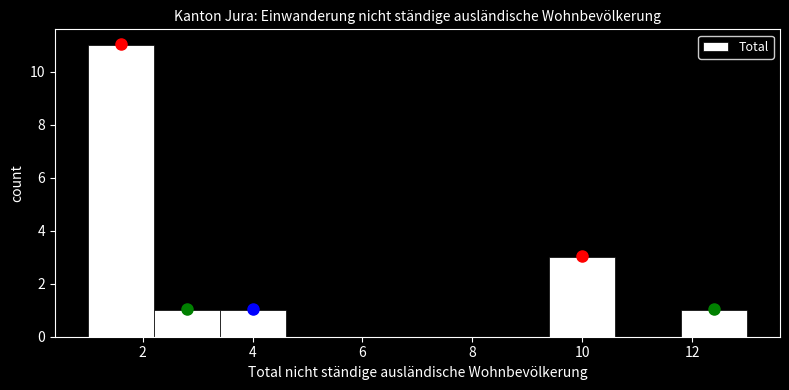

Reading left to right, transcribe this chart: for each bar, give the range it covers on the x-axis and its height. The values are not printed on the chart, so give them approximately, as read against the axis.

1.0 to 2.2: 11
2.2 to 3.4: 1
3.4 to 4.6: 1
4.6 to 5.8: 0
5.8 to 7.0: 0
7.0 to 8.2: 0
8.2 to 9.4: 0
9.4 to 10.6: 3
10.6 to 11.8: 0
11.8 to 13.0: 1